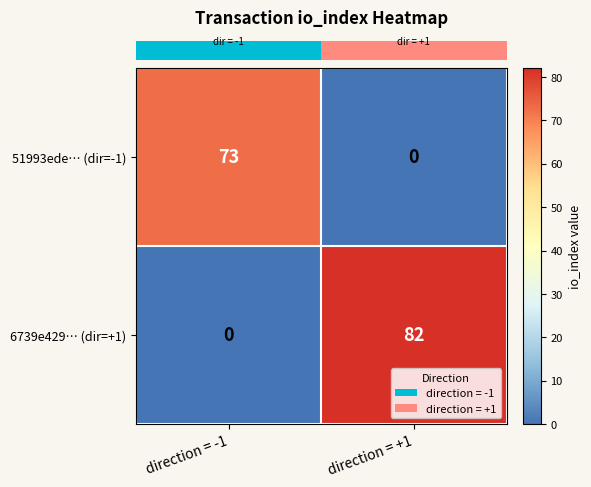

At which category does the chart reach its peak across all series?

direction = +1